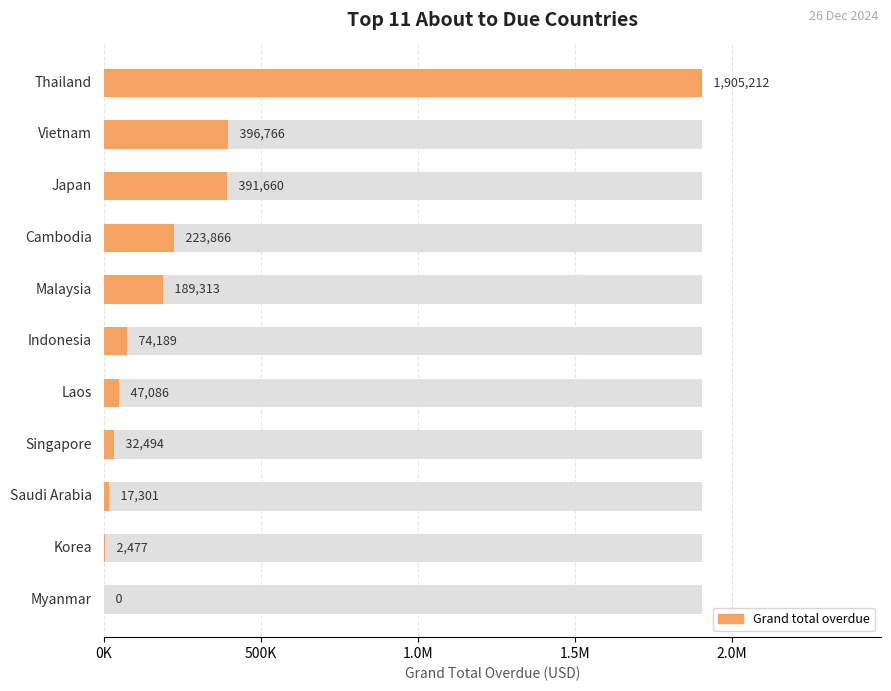

Does the chart contain any negative values?

No